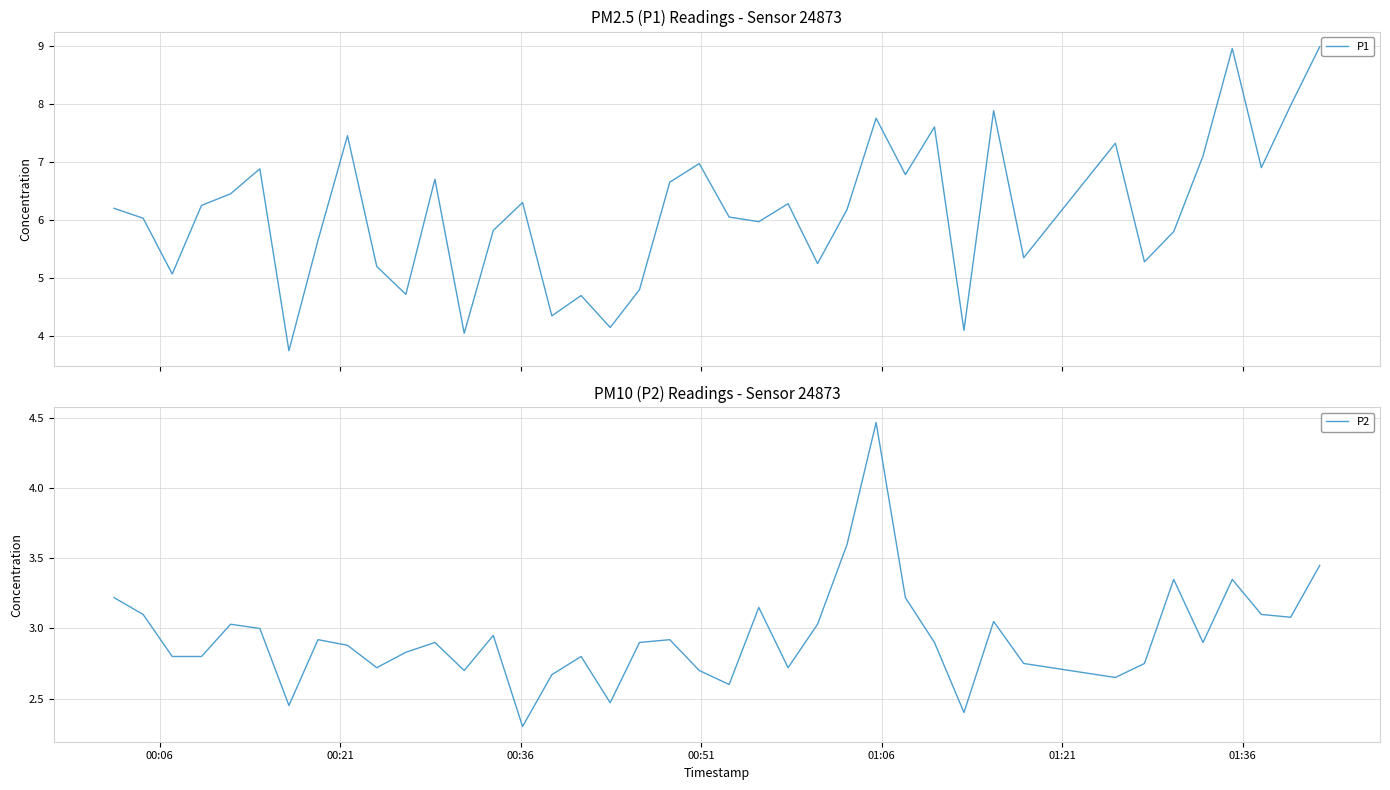

What is the maximum value for P1?

9.0